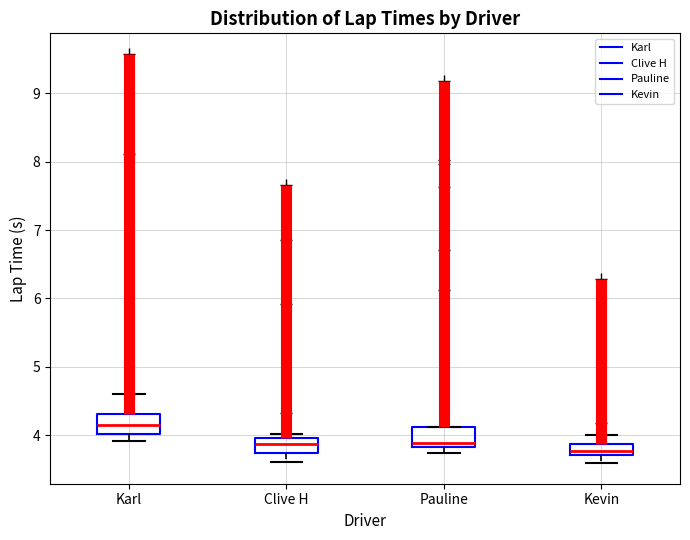

Where is the upper edge of the box for Pauline on the y-axis? The values are not printed on the chart, so give them approximately, as read against the axis.

4.1